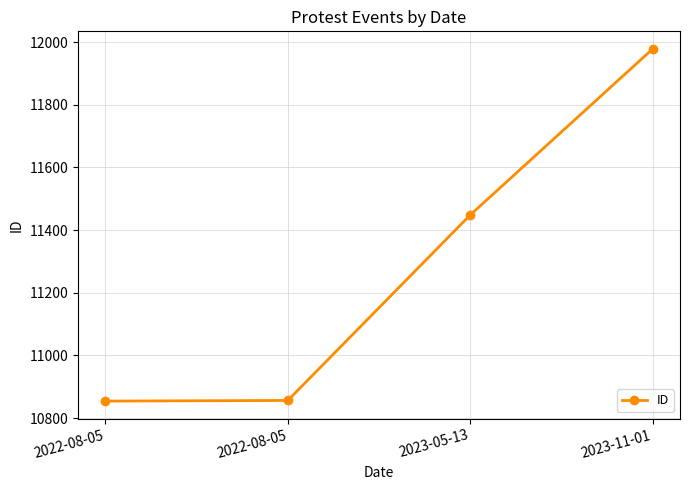

How many data points are less than 11448?

2